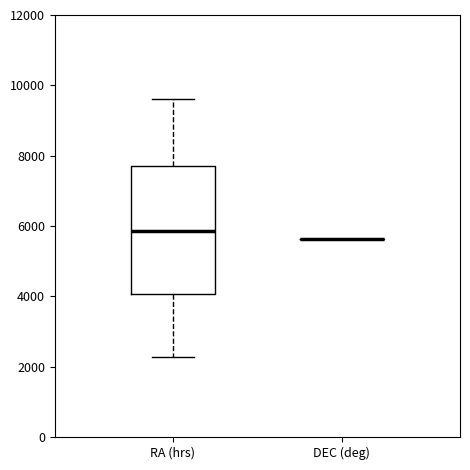

Which box is the tallest, from its lower edge to its upper edge?

RA (hrs)